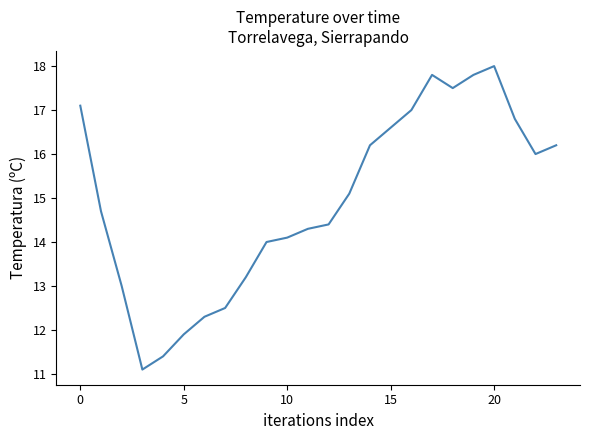

What is the difference between the maximum and minimum values?

6.9